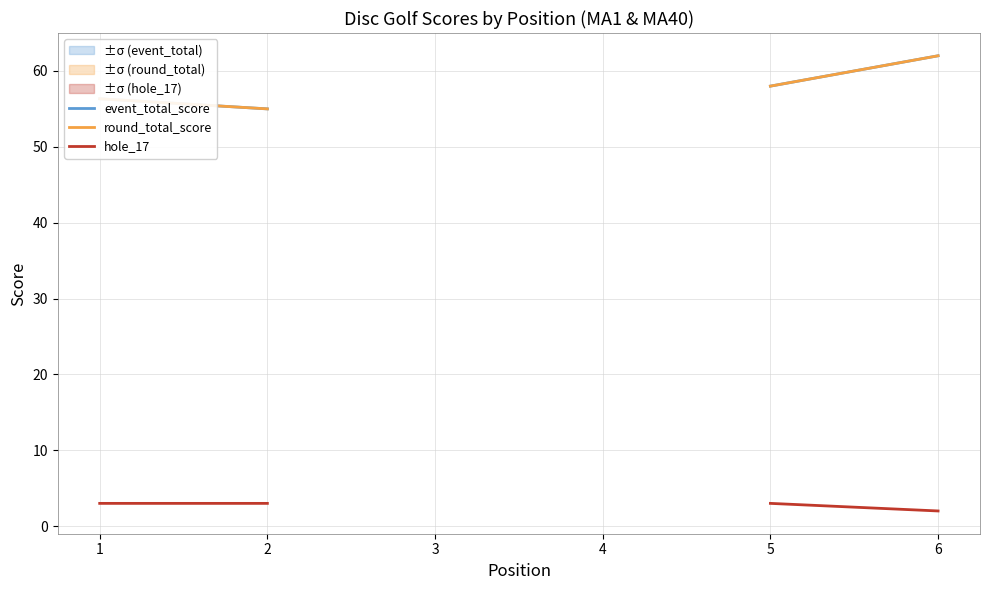

What are all the series names shown in the legend?

event_total_score, round_total_score, hole_17